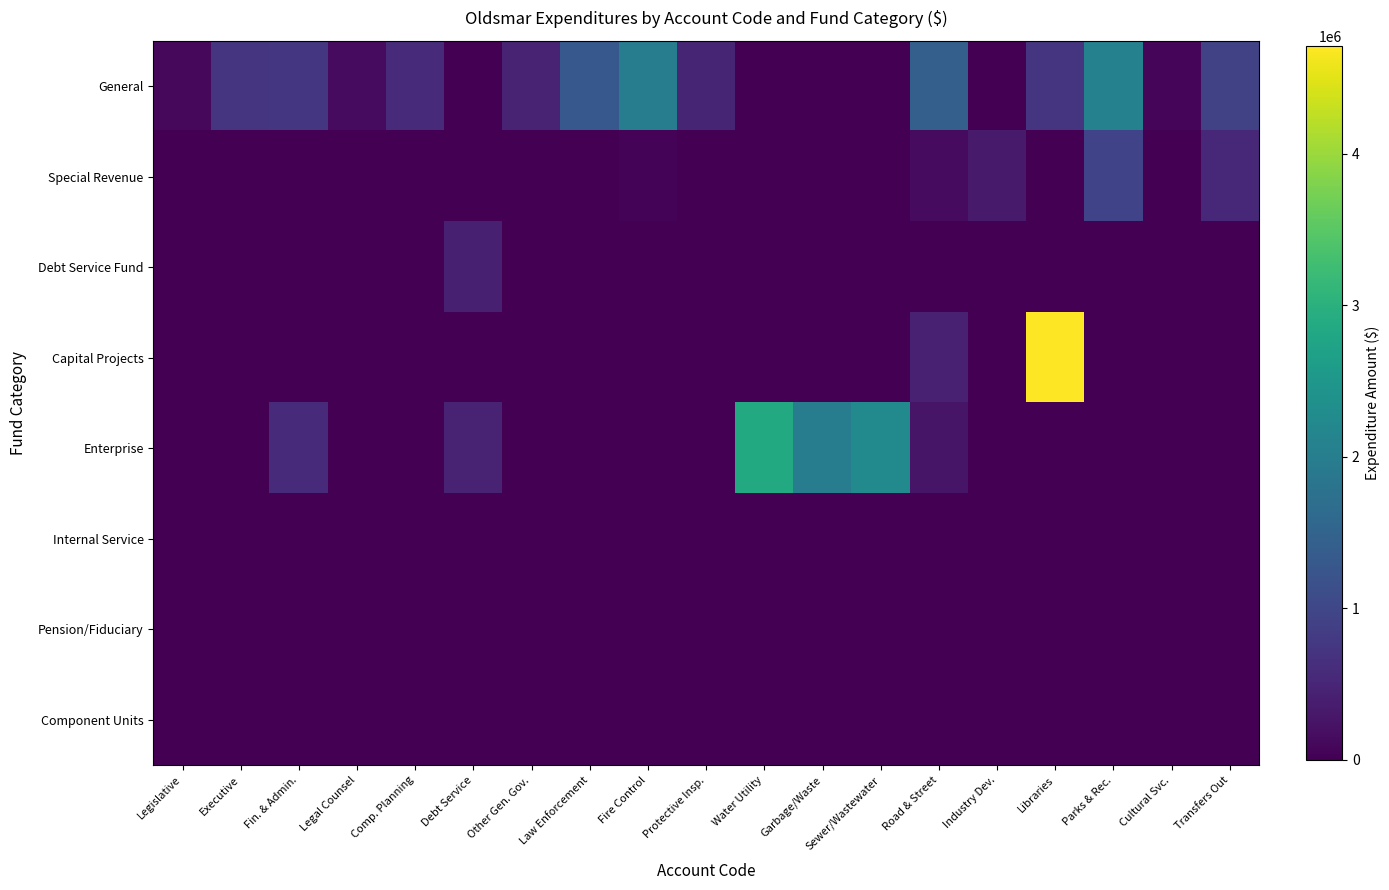

Reading right to left, transcribe all the data shown in this chart.

General: Transfers Out=937500	Cultural Svc.=69222	Parks & Rec.=2061166	Libraries=723969	Industry Dev.=0	Road & Street=1423925	Sewer/Wastewater=0	Garbage/Waste=0	Water Utility=0	Protective Insp.=493438	Fire Control=1989064	Law Enforcement=1303643	Other Gen. Gov.=468029	Debt Service=0	Comp. Planning=583177	Legal Counsel=140584	Fin. & Admin.=736683	Executive=722593	Legislative=92790
Special Revenue: Transfers Out=550000	Cultural Svc.=0	Parks & Rec.=950798	Libraries=0	Industry Dev.=335967	Road & Street=137720	Sewer/Wastewater=0	Garbage/Waste=0	Water Utility=0	Protective Insp.=0	Fire Control=52818	Law Enforcement=0	Other Gen. Gov.=0	Debt Service=0	Comp. Planning=0	Legal Counsel=0	Fin. & Admin.=0	Executive=0	Legislative=0
Debt Service Fund: Transfers Out=0	Cultural Svc.=0	Parks & Rec.=0	Libraries=0	Industry Dev.=0	Road & Street=0	Sewer/Wastewater=0	Garbage/Waste=0	Water Utility=0	Protective Insp.=0	Fire Control=0	Law Enforcement=0	Other Gen. Gov.=0	Debt Service=416263	Comp. Planning=0	Legal Counsel=0	Fin. & Admin.=0	Executive=0	Legislative=0
Capital Projects: Transfers Out=0	Cultural Svc.=0	Parks & Rec.=0	Libraries=4709152	Industry Dev.=0	Road & Street=426132	Sewer/Wastewater=0	Garbage/Waste=0	Water Utility=0	Protective Insp.=0	Fire Control=0	Law Enforcement=0	Other Gen. Gov.=0	Debt Service=0	Comp. Planning=0	Legal Counsel=0	Fin. & Admin.=0	Executive=0	Legislative=0
Enterprise: Transfers Out=0	Cultural Svc.=0	Parks & Rec.=0	Libraries=0	Industry Dev.=0	Road & Street=268698	Sewer/Wastewater=2252260	Garbage/Waste=1977595	Water Utility=2853748	Protective Insp.=0	Fire Control=0	Law Enforcement=0	Other Gen. Gov.=0	Debt Service=443689	Comp. Planning=0	Legal Counsel=0	Fin. & Admin.=574750	Executive=0	Legislative=0
Internal Service: Transfers Out=0	Cultural Svc.=0	Parks & Rec.=0	Libraries=0	Industry Dev.=0	Road & Street=0	Sewer/Wastewater=0	Garbage/Waste=0	Water Utility=0	Protective Insp.=0	Fire Control=0	Law Enforcement=0	Other Gen. Gov.=0	Debt Service=0	Comp. Planning=0	Legal Counsel=0	Fin. & Admin.=0	Executive=0	Legislative=0
Pension/Fiduciary: Transfers Out=0	Cultural Svc.=0	Parks & Rec.=0	Libraries=0	Industry Dev.=0	Road & Street=0	Sewer/Wastewater=0	Garbage/Waste=0	Water Utility=0	Protective Insp.=0	Fire Control=0	Law Enforcement=0	Other Gen. Gov.=11015	Debt Service=0	Comp. Planning=0	Legal Counsel=0	Fin. & Admin.=0	Executive=0	Legislative=0
Component Units: Transfers Out=0	Cultural Svc.=0	Parks & Rec.=0	Libraries=0	Industry Dev.=0	Road & Street=0	Sewer/Wastewater=0	Garbage/Waste=0	Water Utility=0	Protective Insp.=0	Fire Control=0	Law Enforcement=0	Other Gen. Gov.=0	Debt Service=0	Comp. Planning=0	Legal Counsel=0	Fin. & Admin.=0	Executive=0	Legislative=0